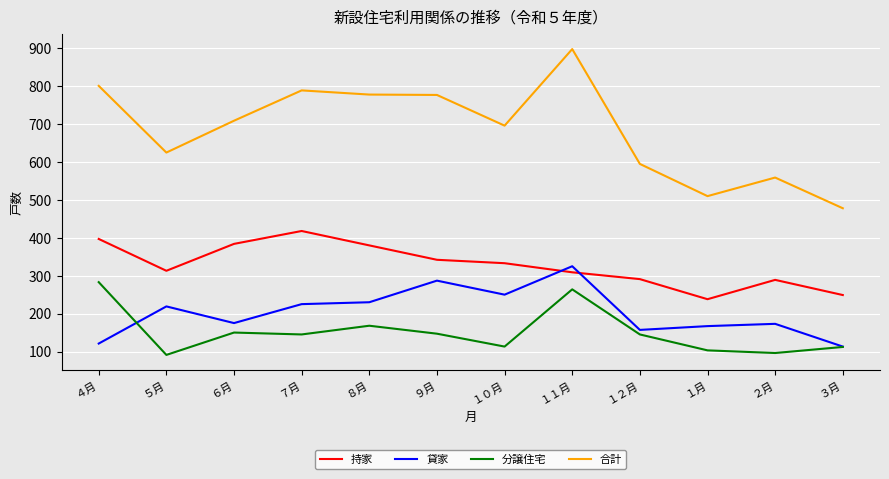

At which category is the sum across all series the highest?

１１月